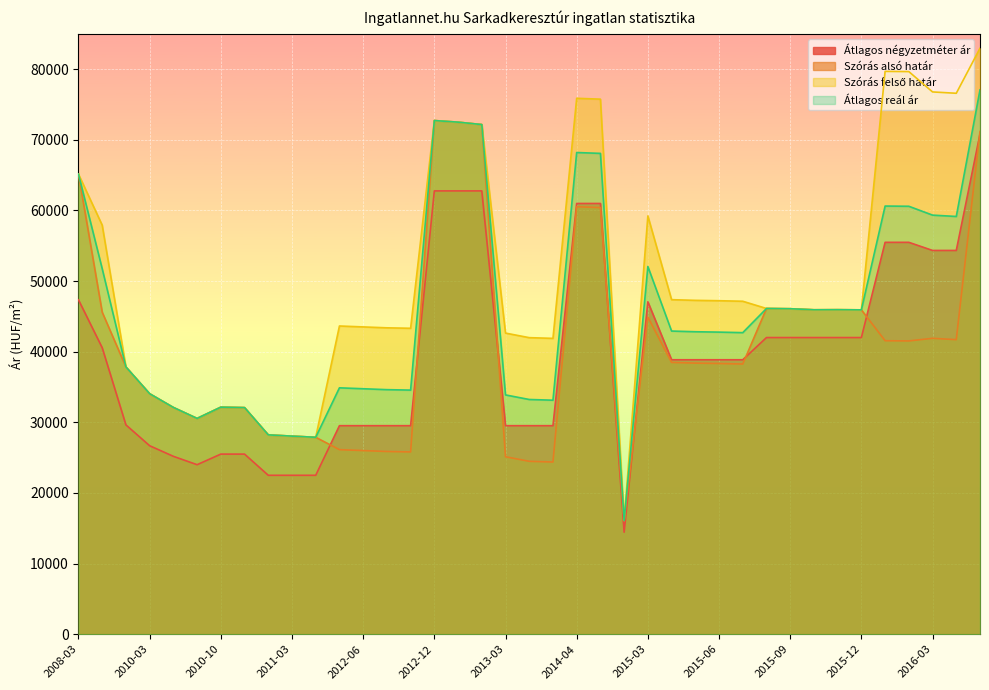

Reading left to right, what are all the values shown in this chart?

Átlagos négyzetméter ár: 47345	40563	29637	26685	25185	24000	25500	25500	22500	22500	22500	29523	29523	29523	29523	62765	62765	62765	29523	29523	29523	60985	60985	14444	47063	38857	38857	38857	38857	42000	42000	42000	42000	42000	55482	55482	54333	54333	70833
Szórás alsó határ: 65144	45595	37837	34049	32107	30552	32147	32083	28221	28046	27881	26130	26000	25871	25807	72725	72497	72158	25125	24479	24378	60521	60400	16095	44903	38477	38381	38328	38253	46117	46082	45934	45946	45923	41552	41522	41894	41704	71175
Szórás felső határ: 65144	57917	37837	34049	32107	30552	32147	32083	28221	28046	27881	43638	43508	43379	43315	72725	72497	72158	42633	41987	41886	75875	75754	16095	59223	47365	47269	47216	47141	46117	46082	45934	45946	45923	79686	79656	76776	76586	82961
Átlagos reál ár: 65144	51756	37837	34049	32107	30552	32147	32083	28221	28046	27881	34884	34754	34625	34561	72725	72497	72158	33879	33233	33132	68198	68077	16095	52063	42921	42825	42772	42697	46117	46082	45934	45946	45923	60619	60589	59335	59145	77068